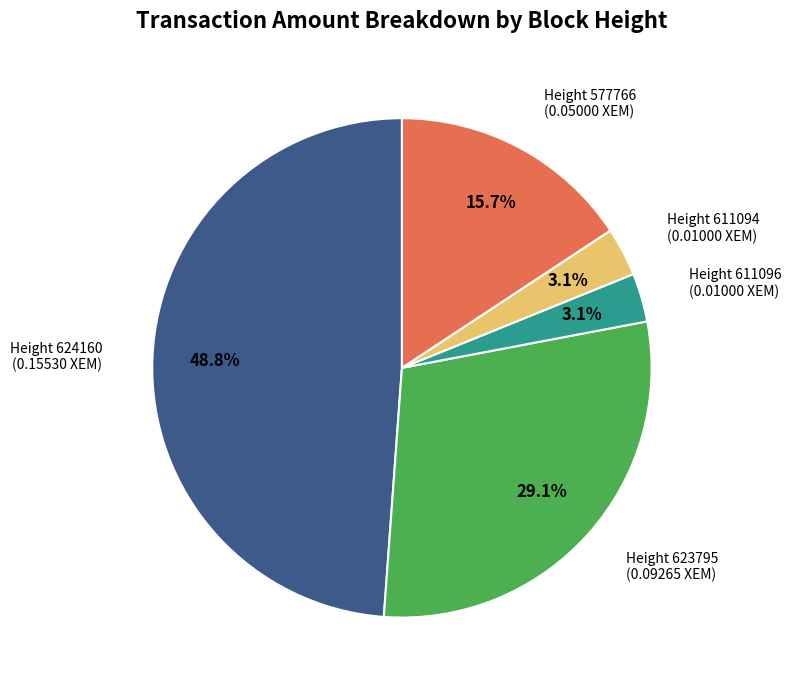

Is there a majority slice in this chart?

No